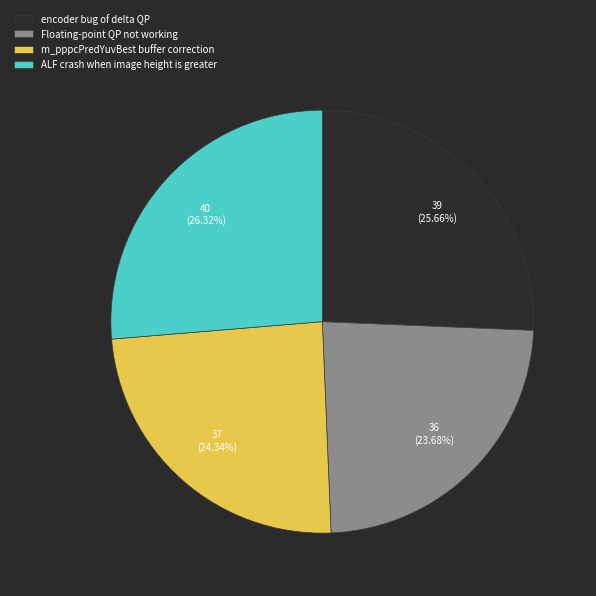

To the nearest percent, what percentage of the pie is encoder bug of delta QP?

26%